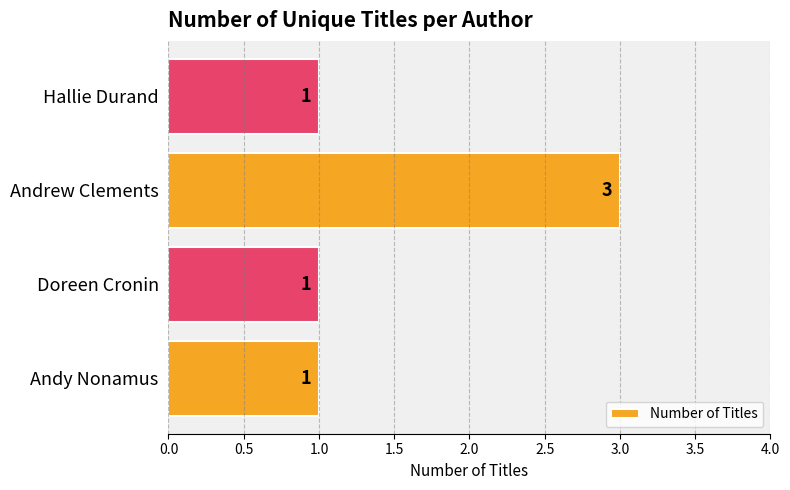

Approximately how many times larger is the value at Doreen Cronin compared to Hallie Durand?

1.0